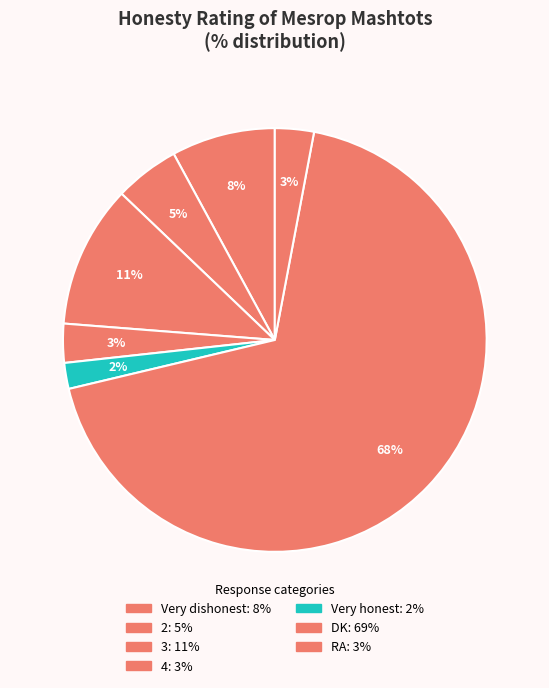

True or false: Very honest accounts for 2% of the total.

True